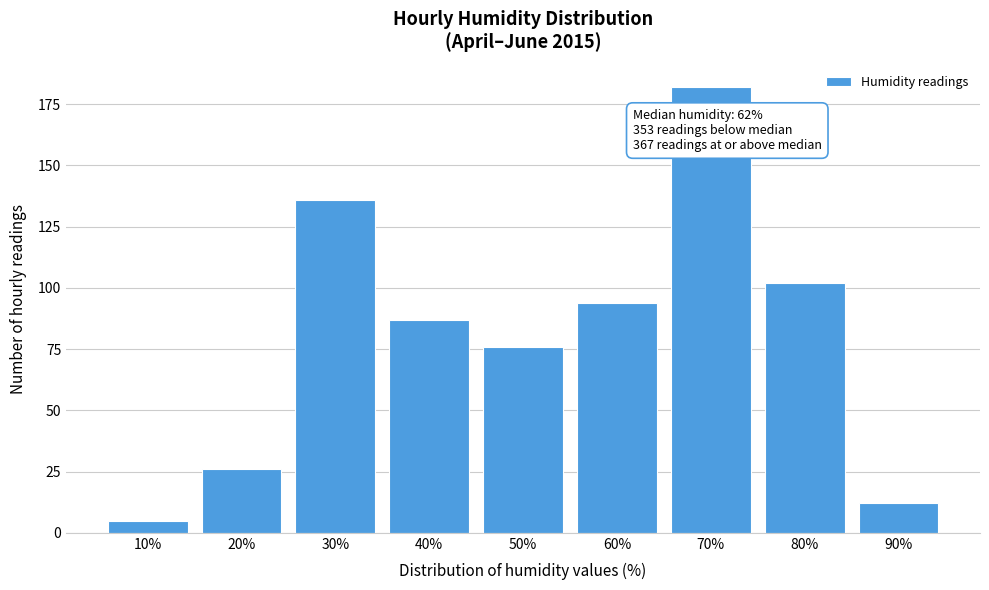

Reading left to right, transcribe all the data shown in this chart.

10%=5	20%=26	30%=136	40%=87	50%=76	60%=94	70%=182	80%=102	90%=12